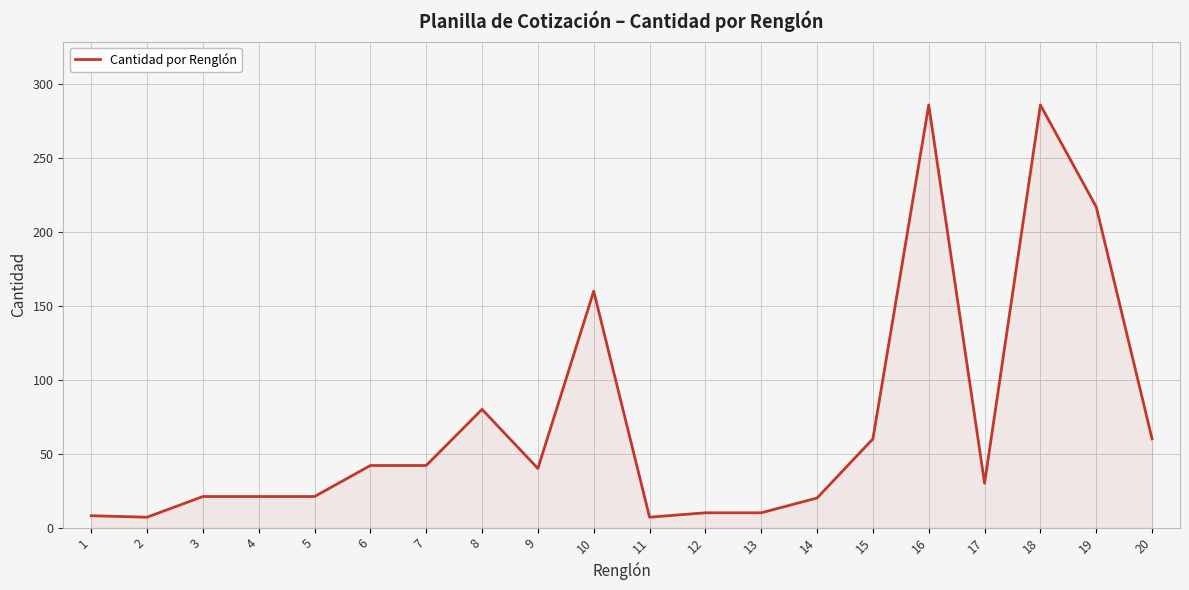

Is it true that the value at 12 is 10?

True